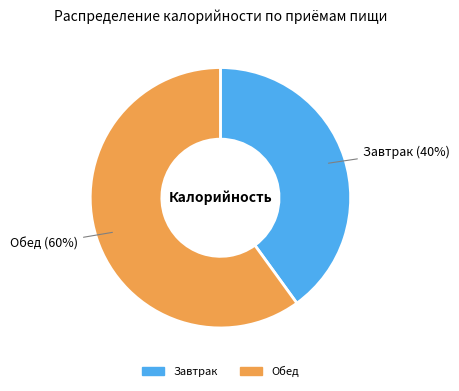

Does any single category account for the majority?

Yes